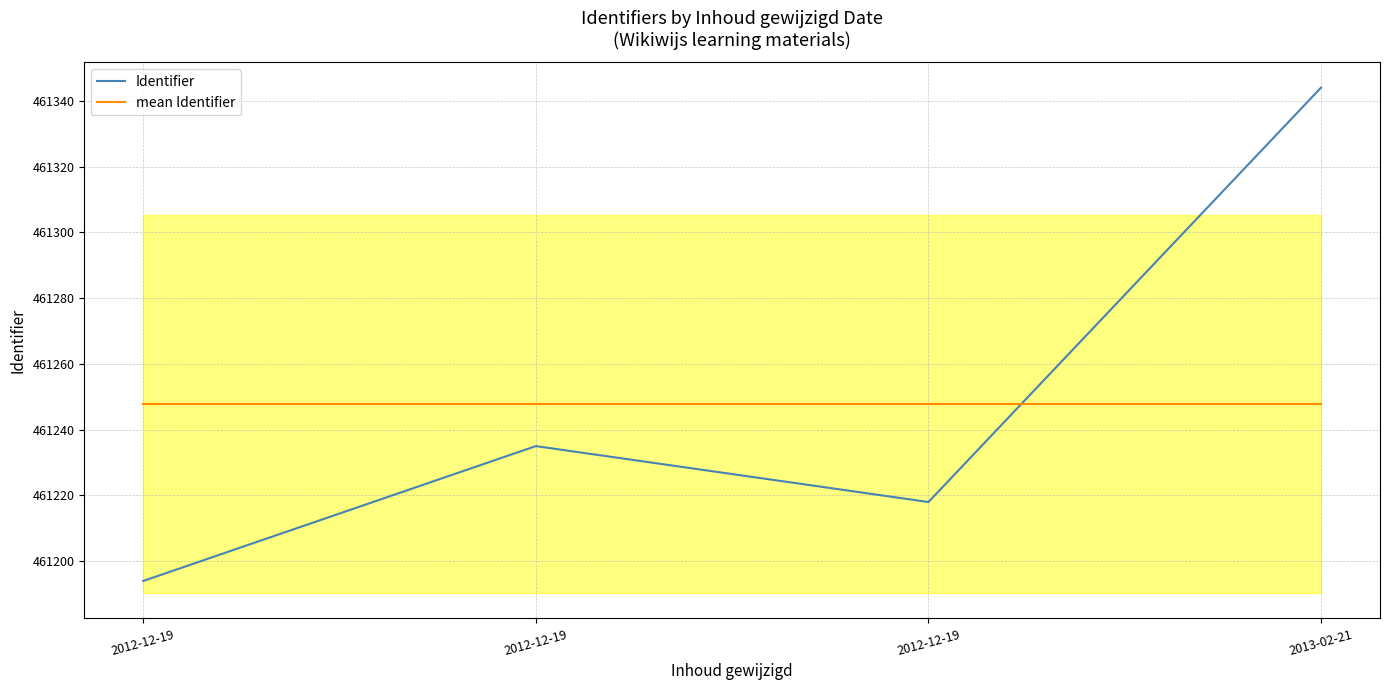

What is the minimum value shown in the chart?

461194.0